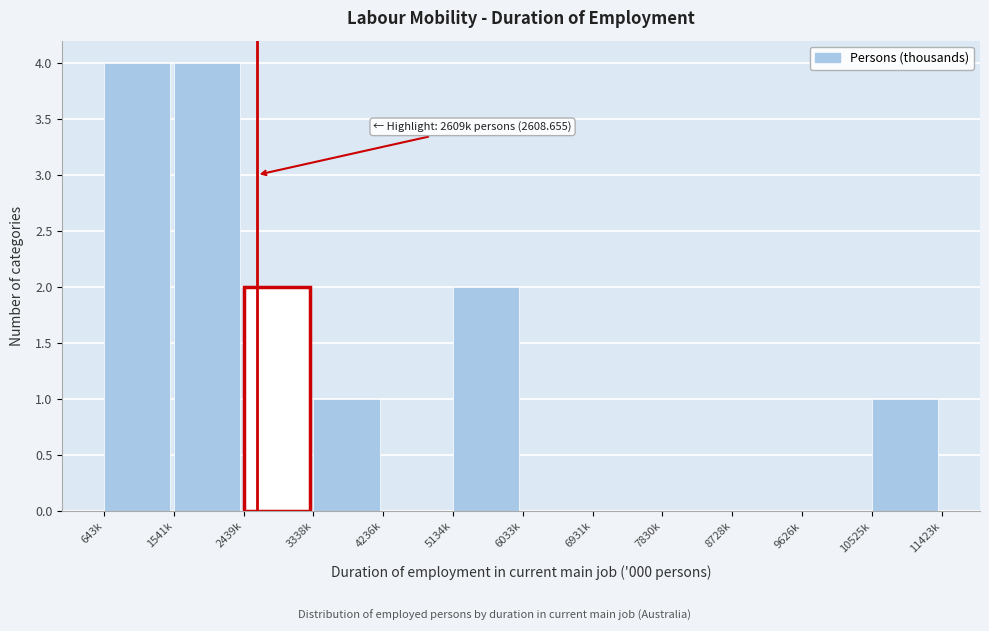

Reading left to right, transcribe all the data shown in this chart.

643k=4	1541k=4	2439k=2	3338k=1	4236k=0	5134k=2	6033k=0	6931k=0	7830k=0	8728k=0	9626k=0	10525k=1